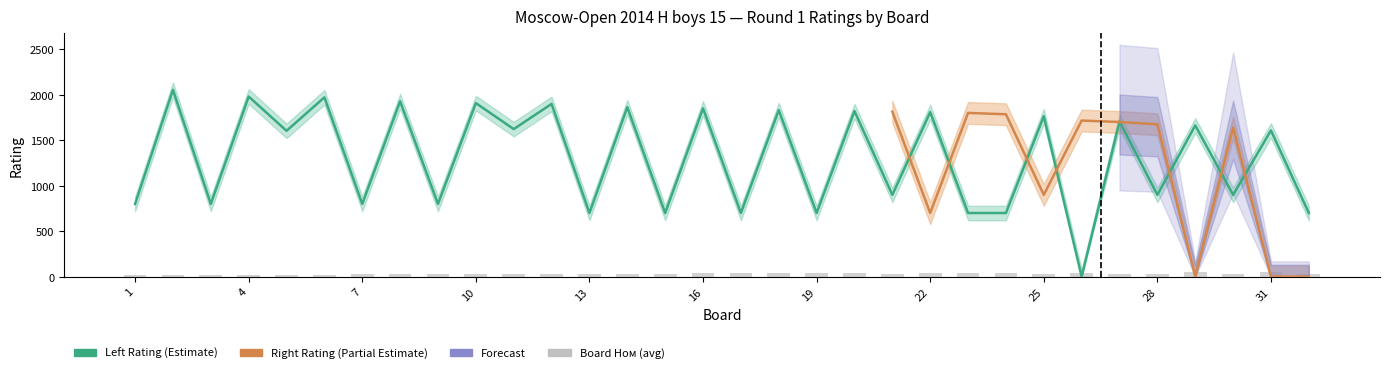

True or false: Right Ном has a value of 82 at 16.

False